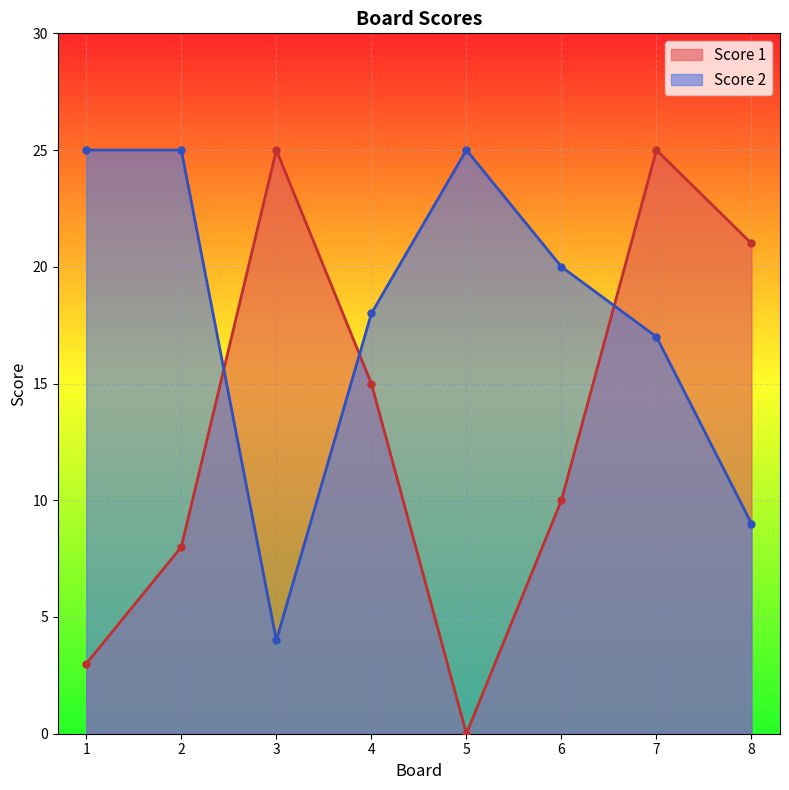

Is it true that Score 2 equals 25 at 2?

True